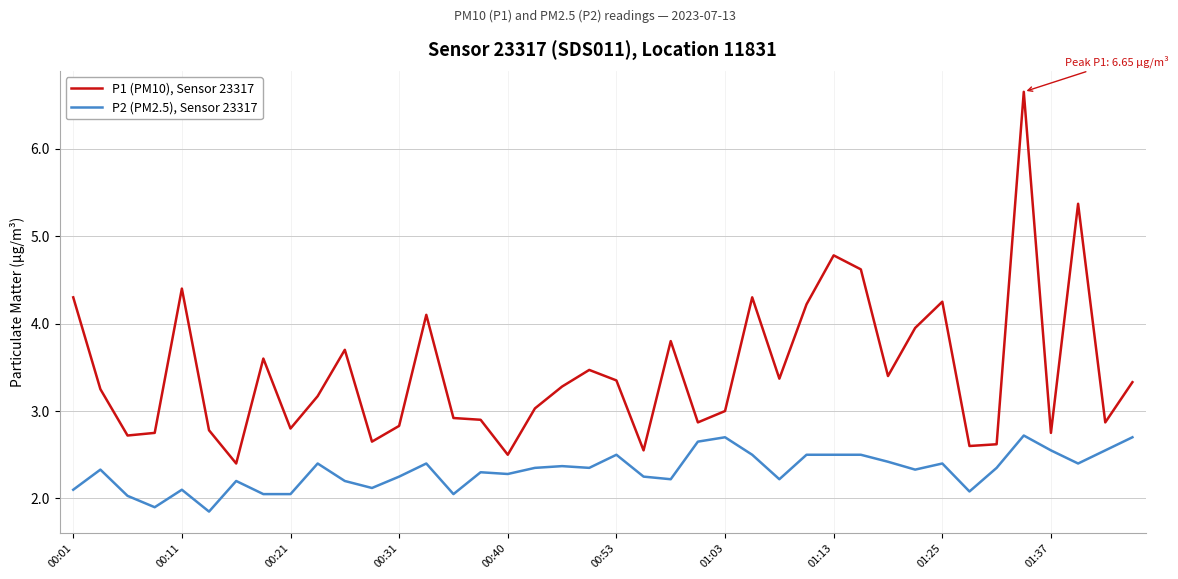

Which series has the largest total across all categories?

P1 (PM10), Sensor 23317